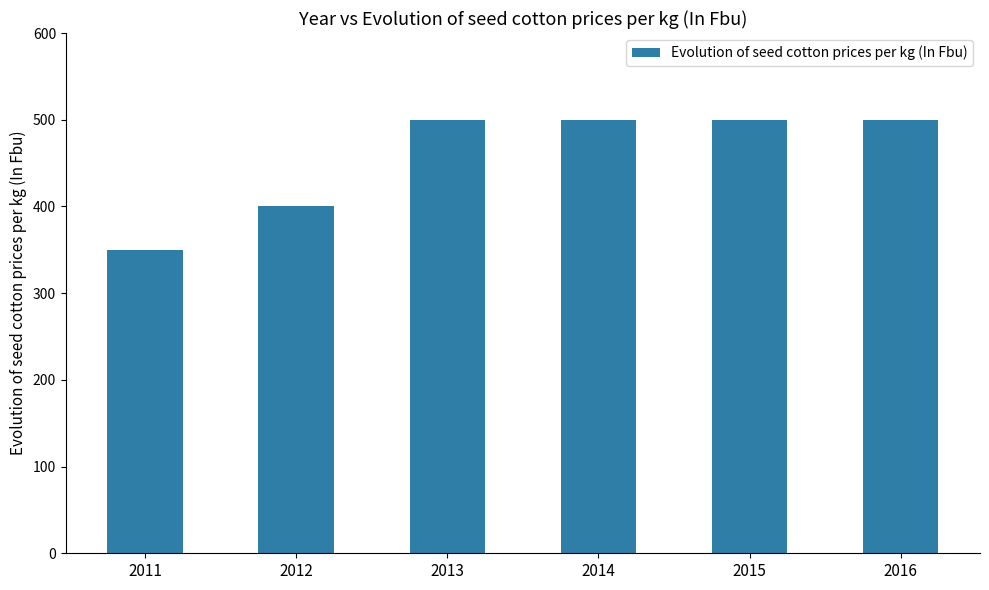

Where is the data nearest to the value 425?

2012